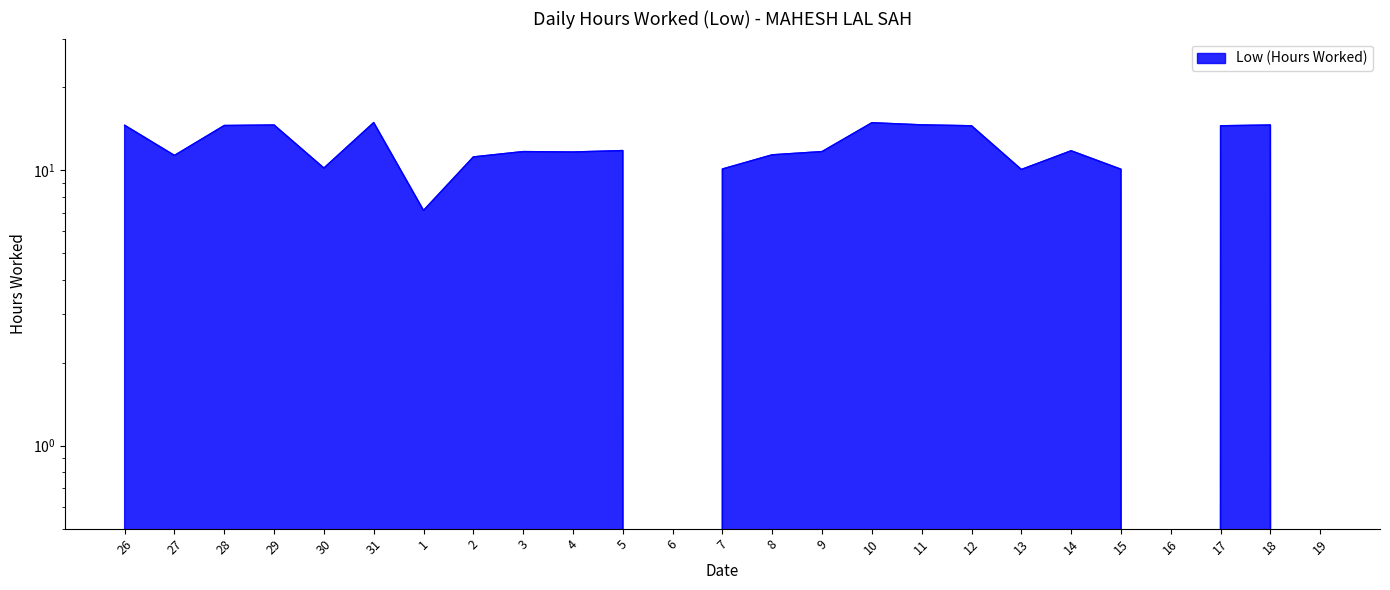

Where is the first local minimum?

27